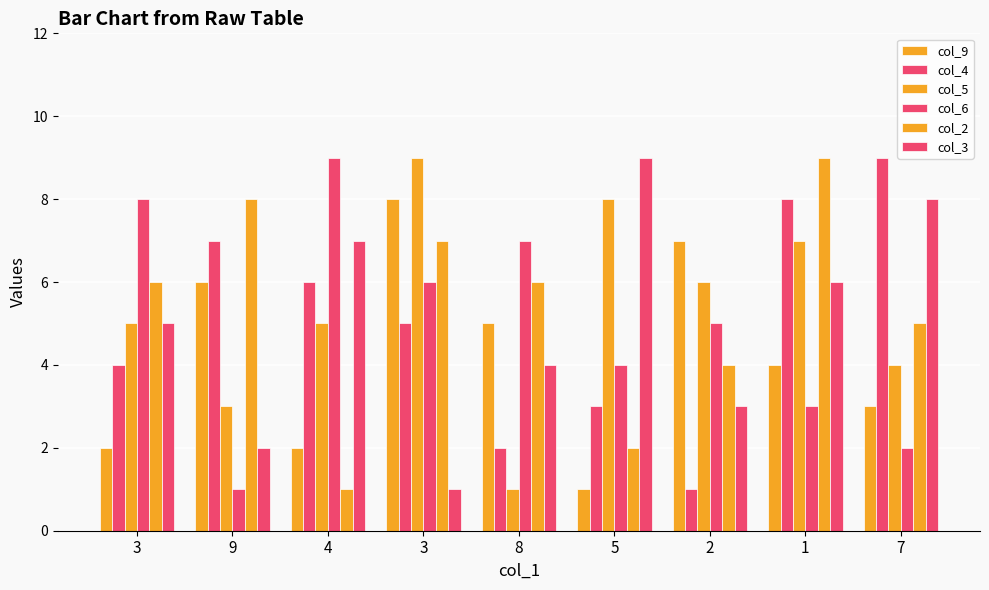

How many bars are there in each group?

6